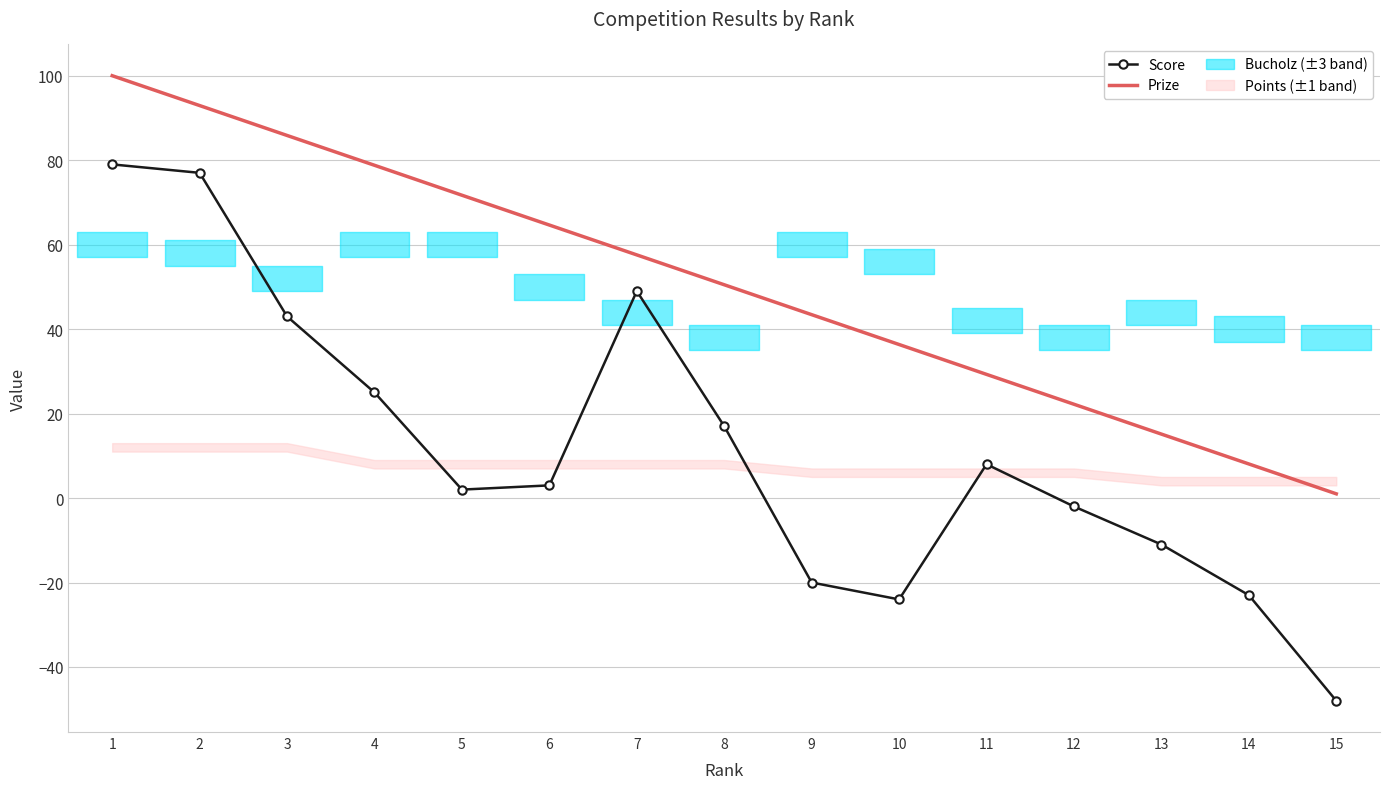

Rank the series at 13 from highest to lowest value.

Prize, Score